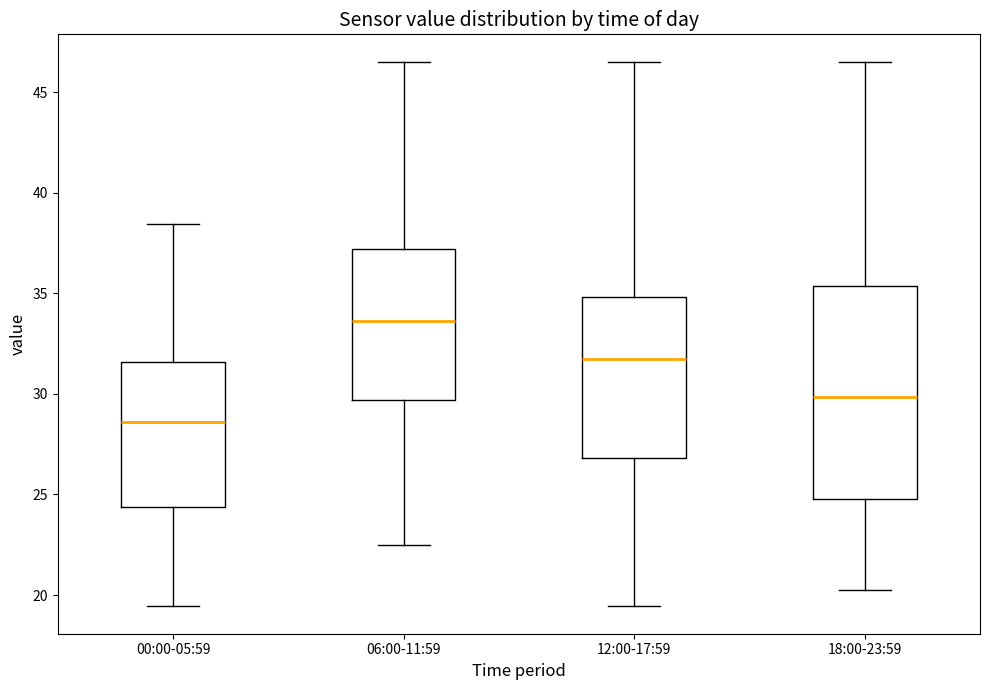

Where is the upper edge of the box for 18:00-23:59 on the y-axis? The values are not printed on the chart, so give them approximately, as read against the axis.

35.5